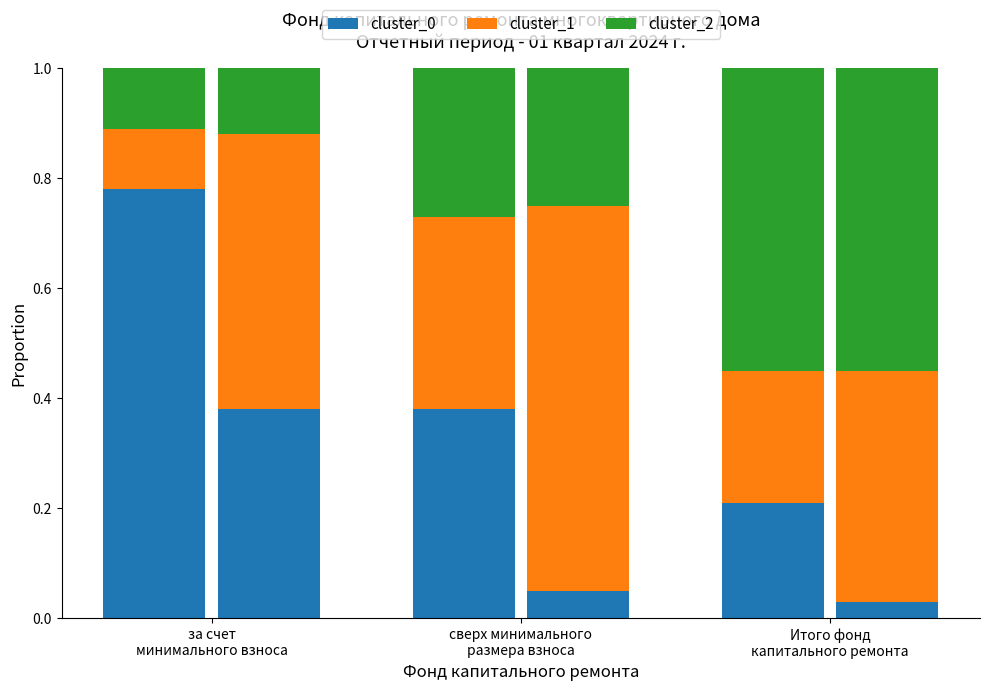

At which category is the sum across all series the highest?

за счет
минимального взноса